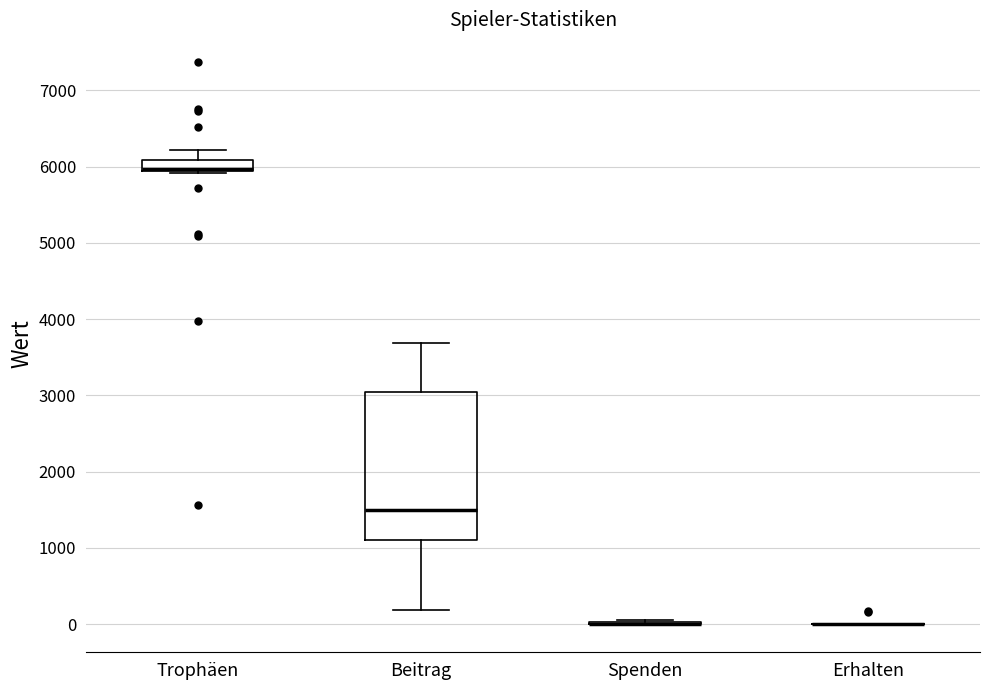

Which box is the tallest, from its lower edge to its upper edge?

Beitrag